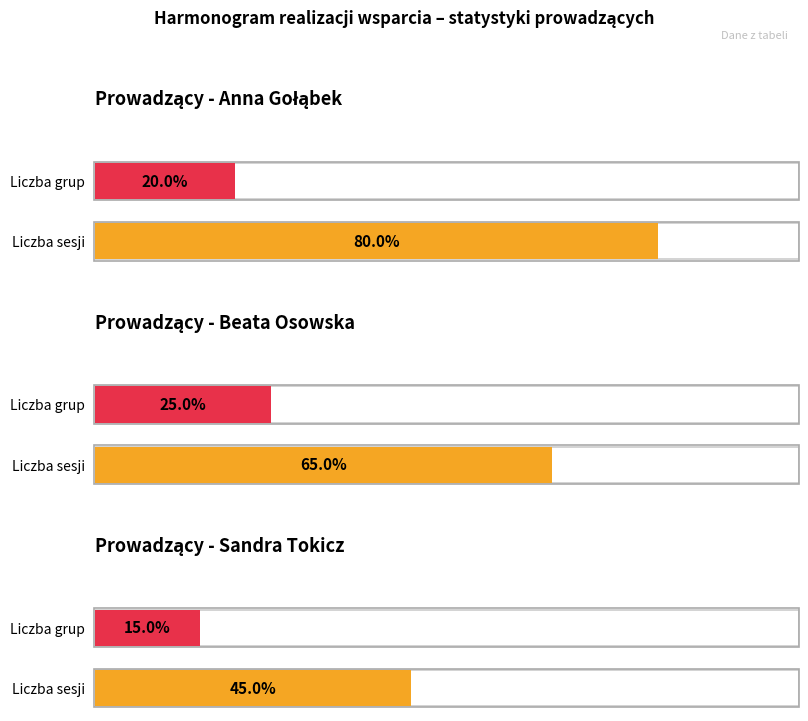

True or false: Sandra Tokicz has a value of 5 at Beata Osowska.

False